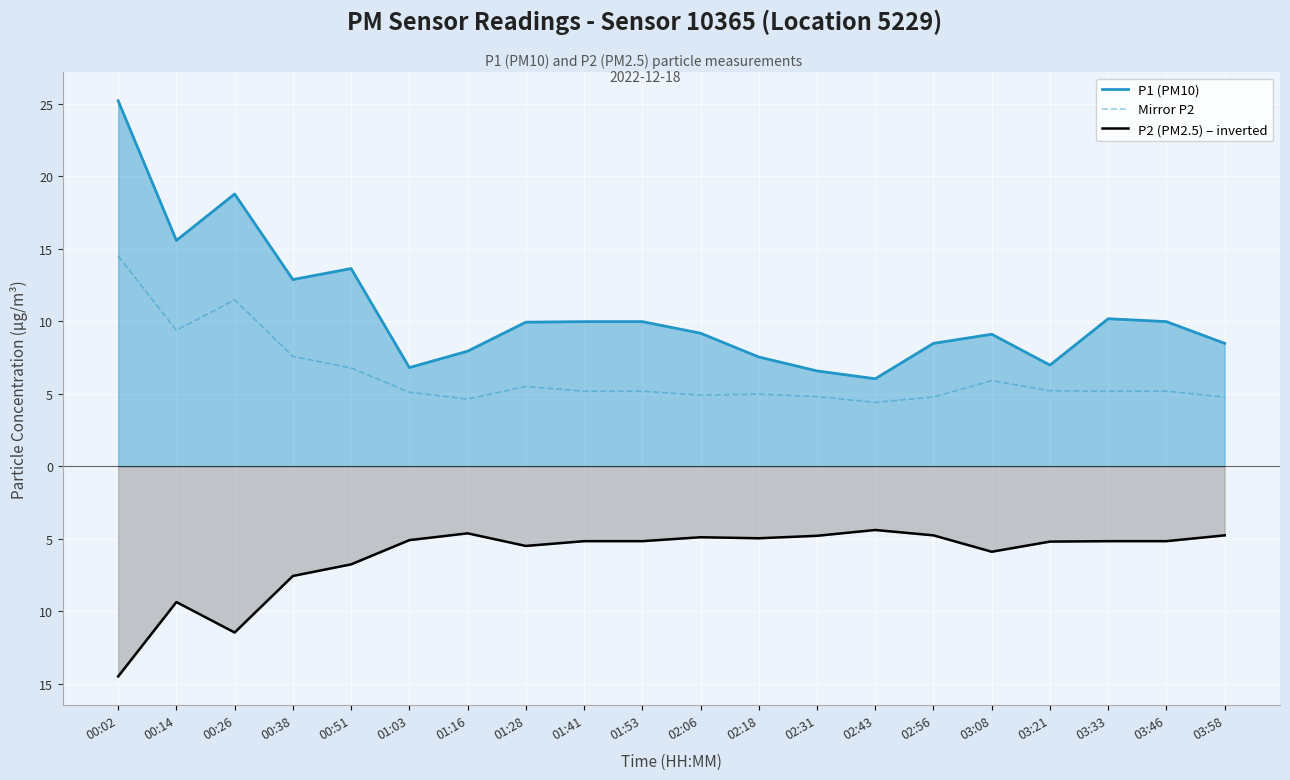

What is the difference between the P1 (PM10) values at 01:28 and 00:02?

15.3